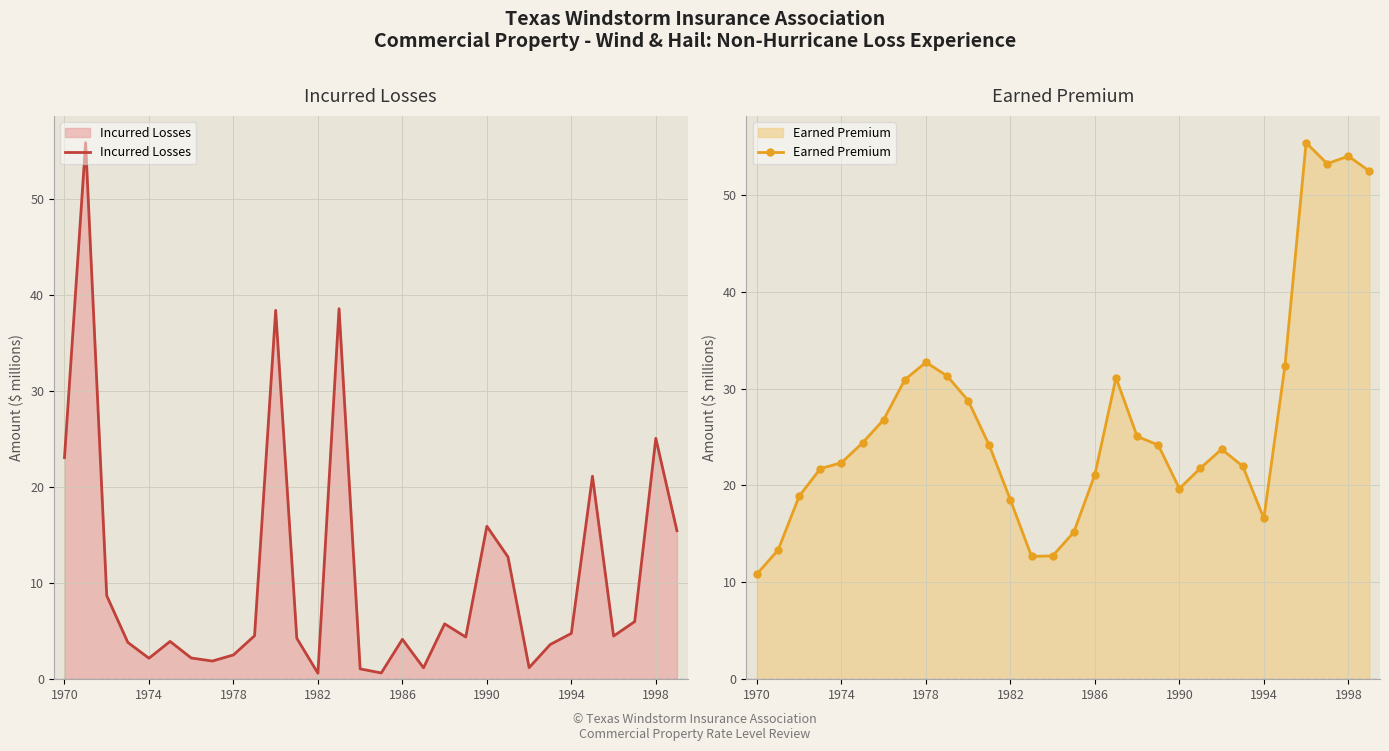

What is the maximum value shown in the chart?

55.9